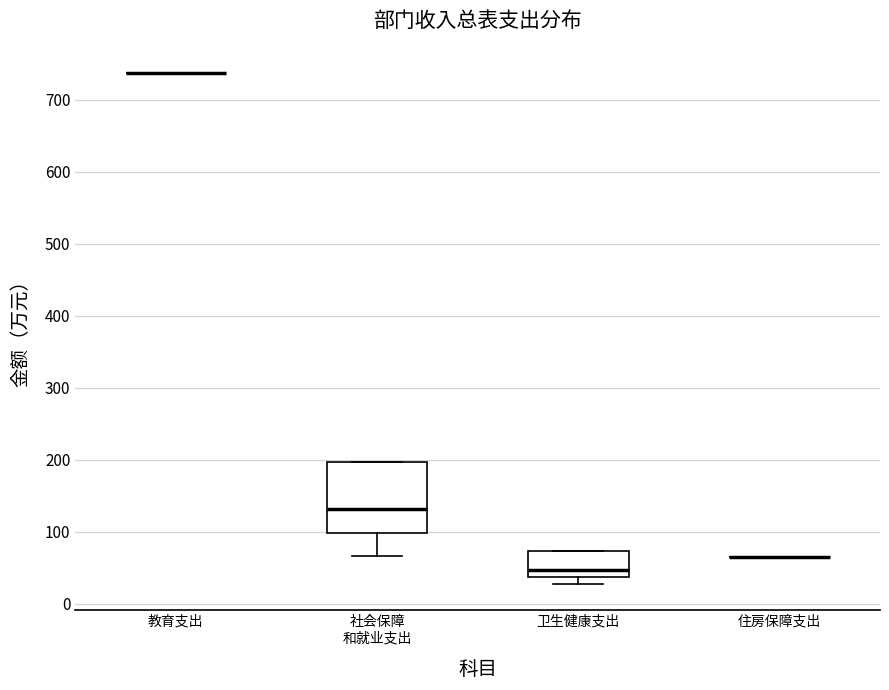

Comparing the boxes themselves (not the whiskers), which one is the tallest?

社会保障 和就业支出